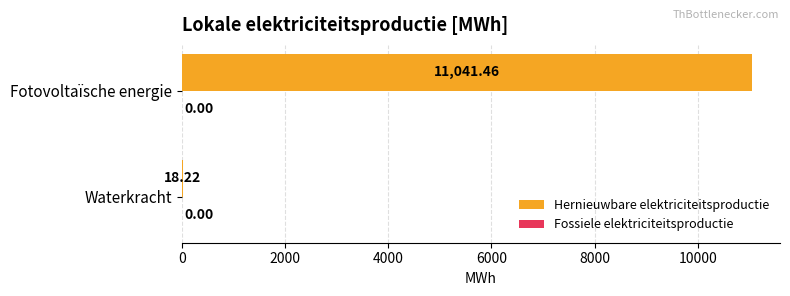

At which label is the value closest to 5529?

Waterkracht